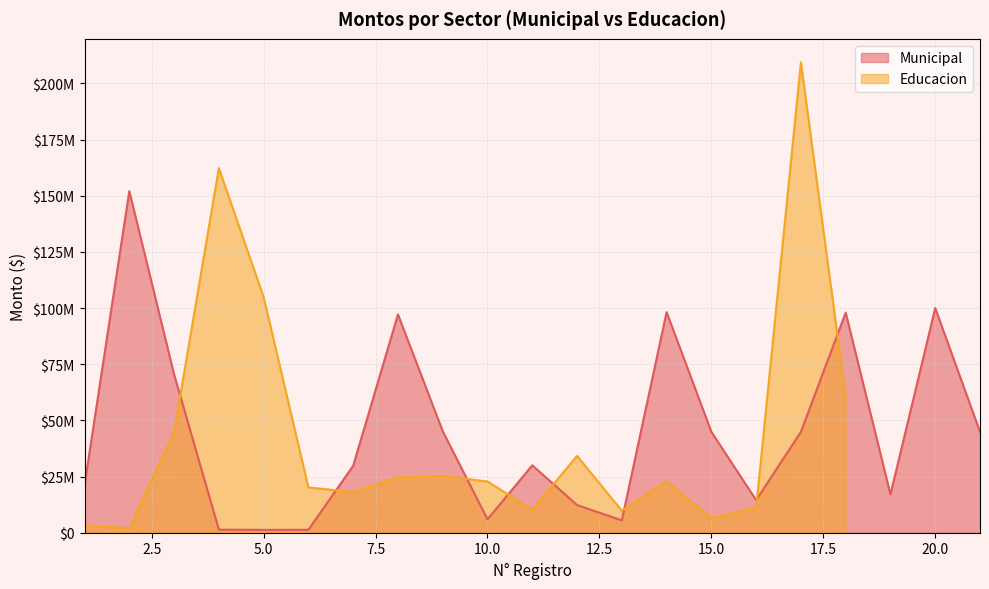

Does the chart have visible grid lines?

Yes